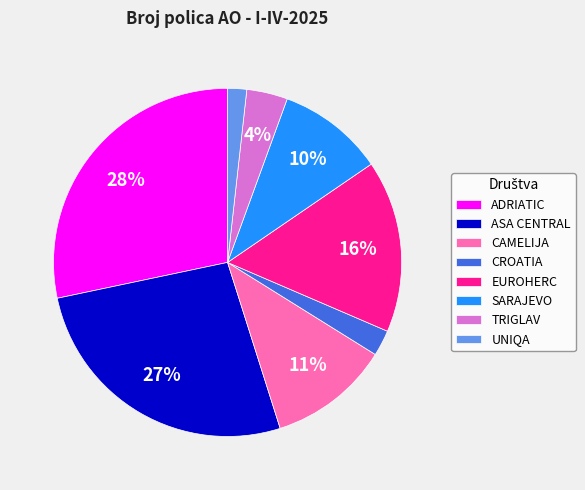

To the nearest percent, what portion does CROATIA represent?

2%